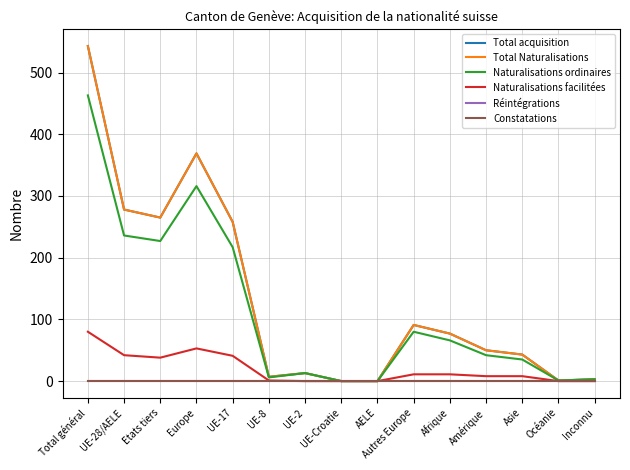

Does the chart have visible grid lines?

Yes